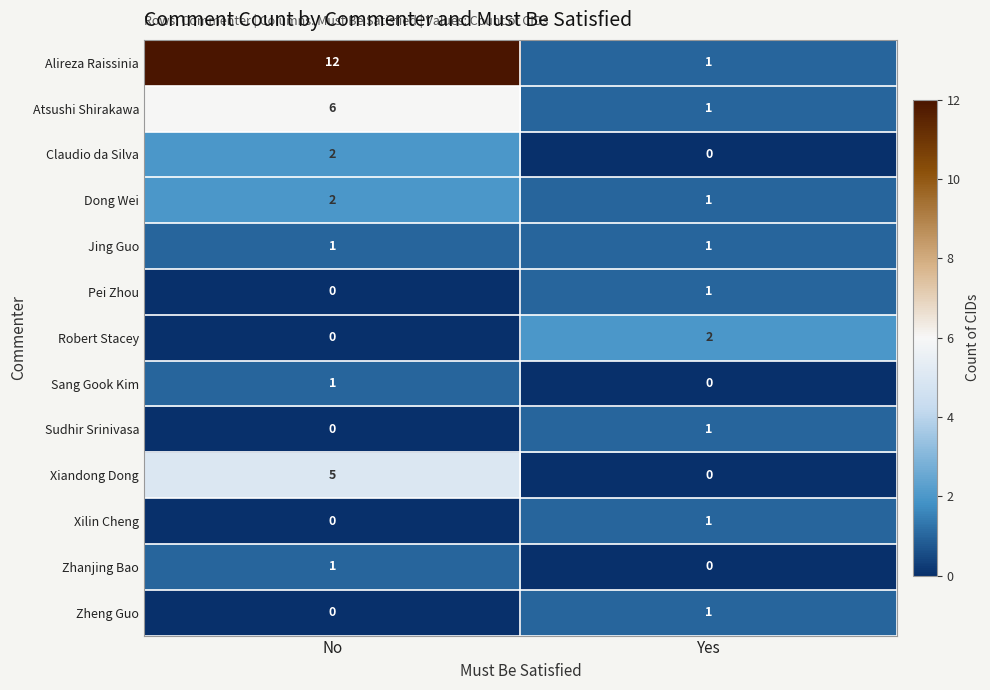

What is the total value across all series at Yes?

10